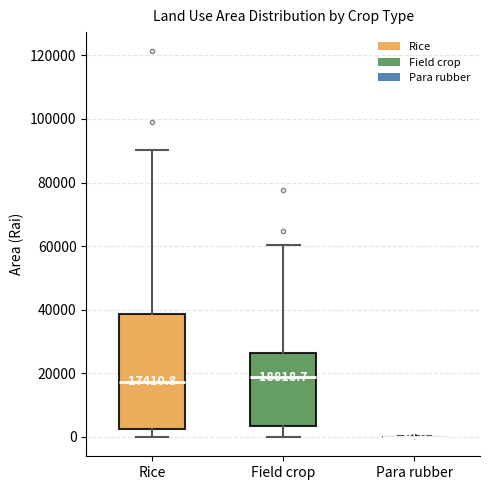

Which box is the tallest, from its lower edge to its upper edge?

Rice